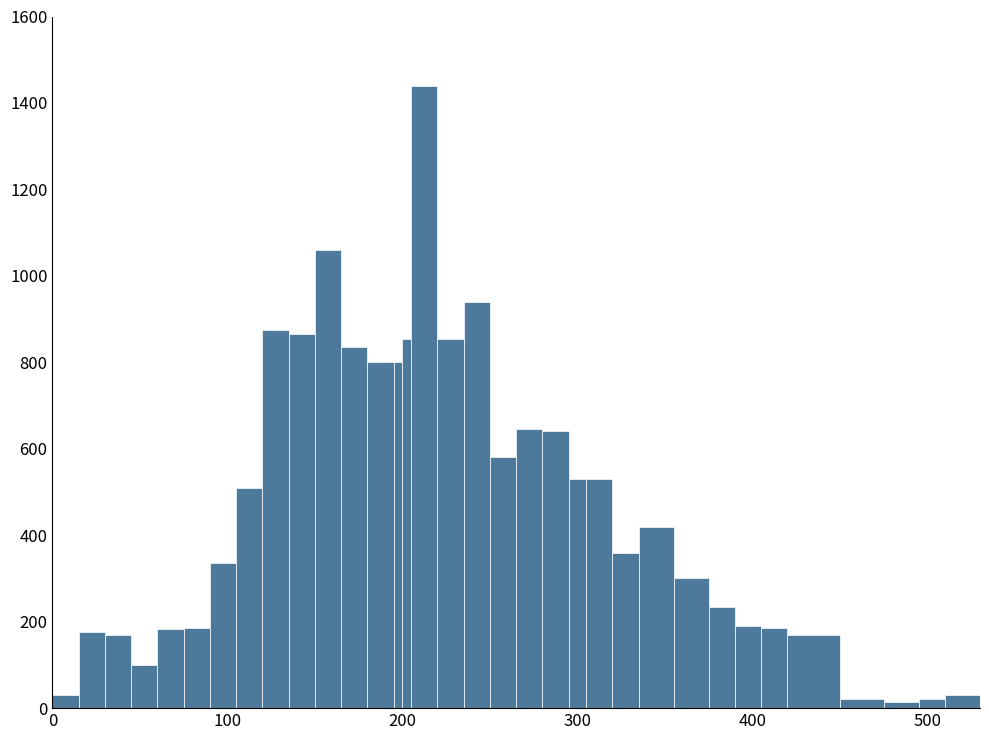

Read against the x-axis, roughly where is the centre of the tallest bar?

210